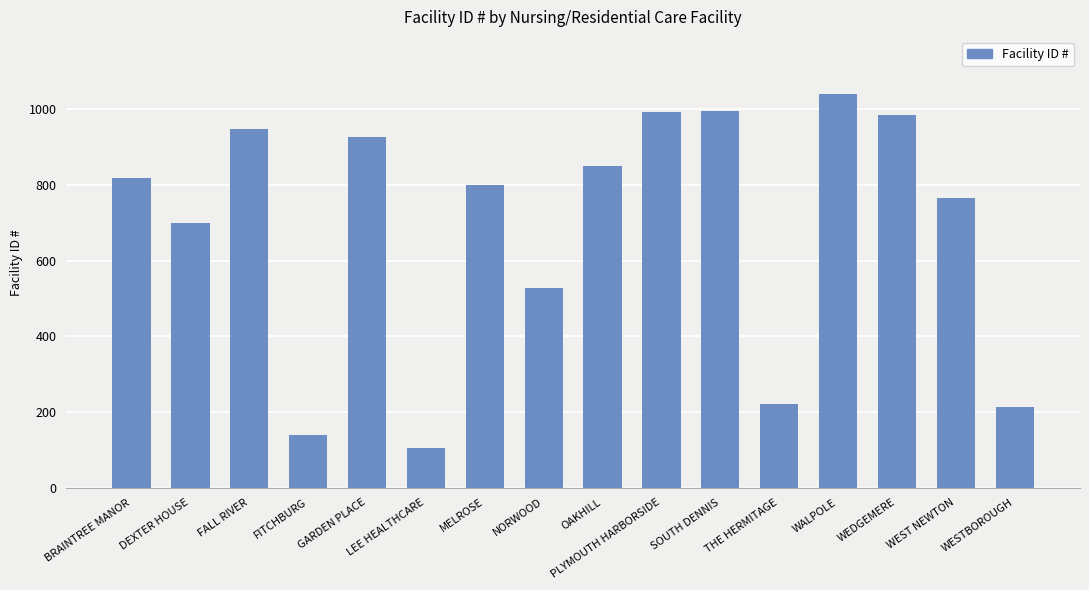

What position from the left is GARDEN PLACE?

5